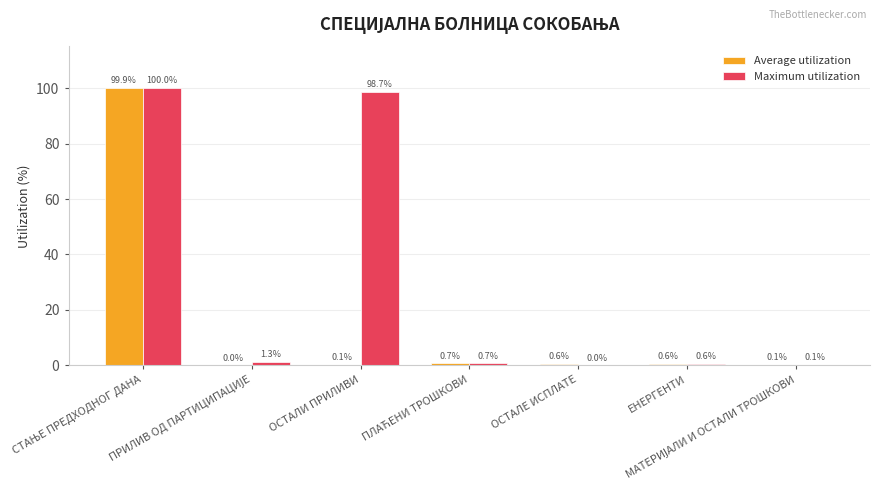

What is the greatest value displayed?

100.0